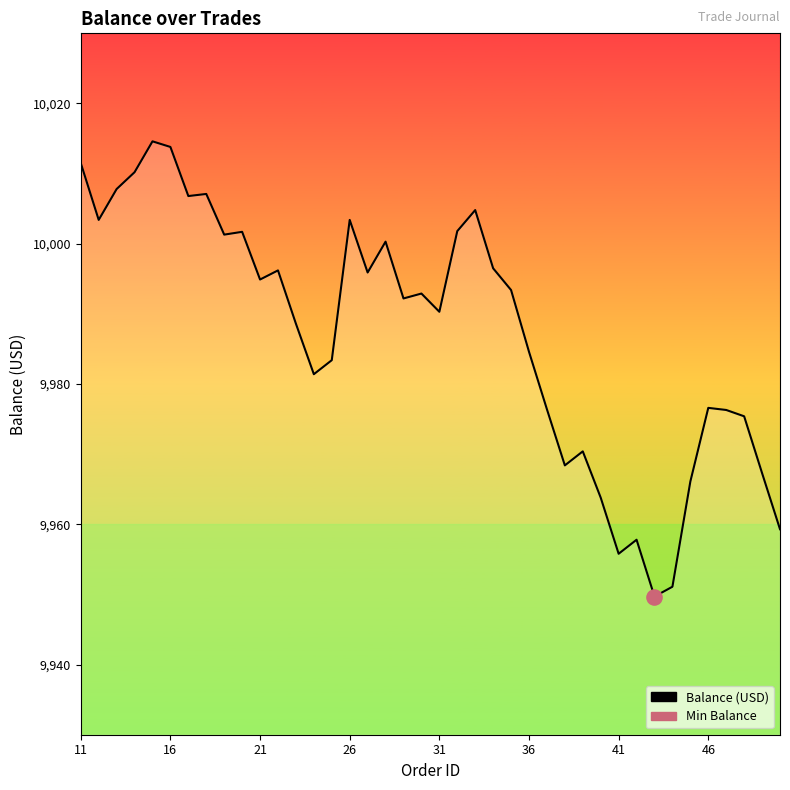

What is the minimum value shown in the chart?

9949.7